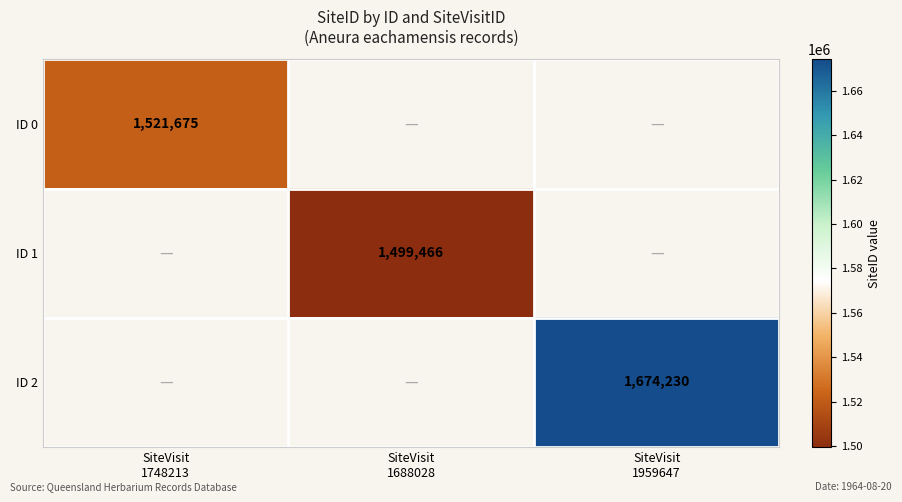

What is the minimum value shown in the chart?

1499466.0